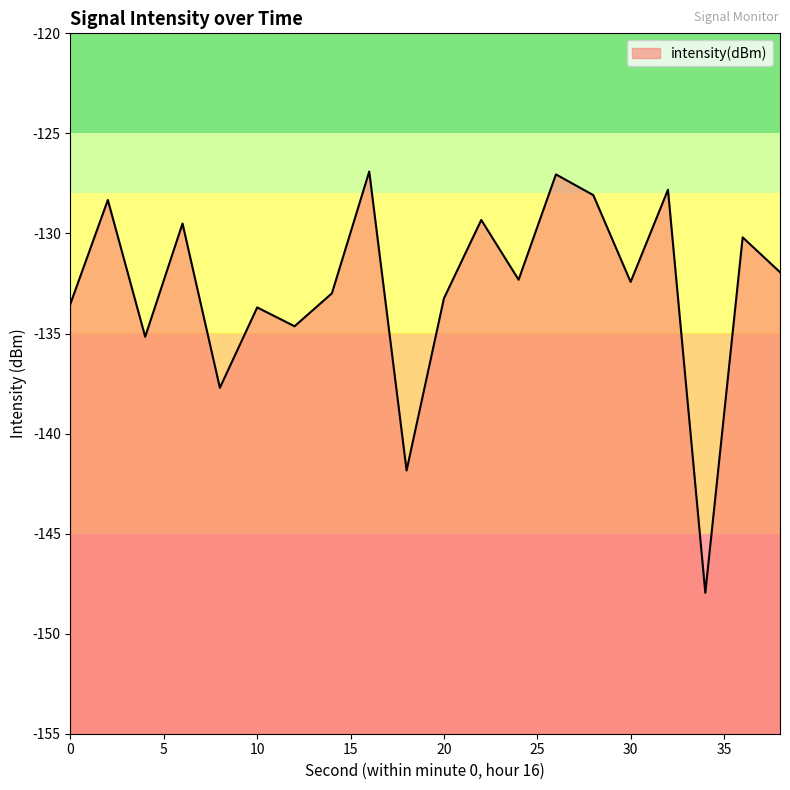

How many lines are shown in the chart?

1